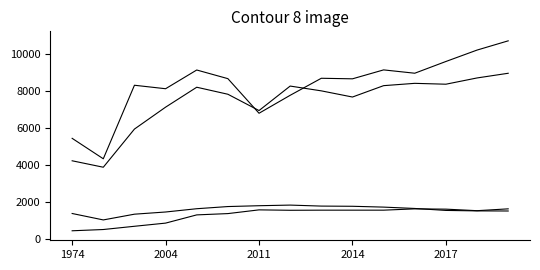

How many lines are shown in the chart?

4